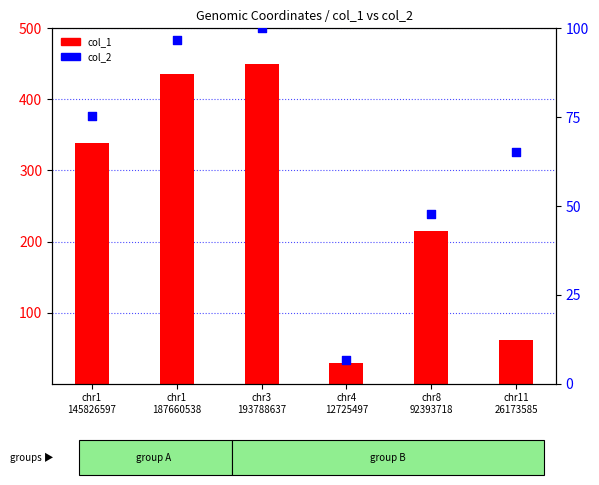

Which series reaches the minimum Y coordinate?

col_2